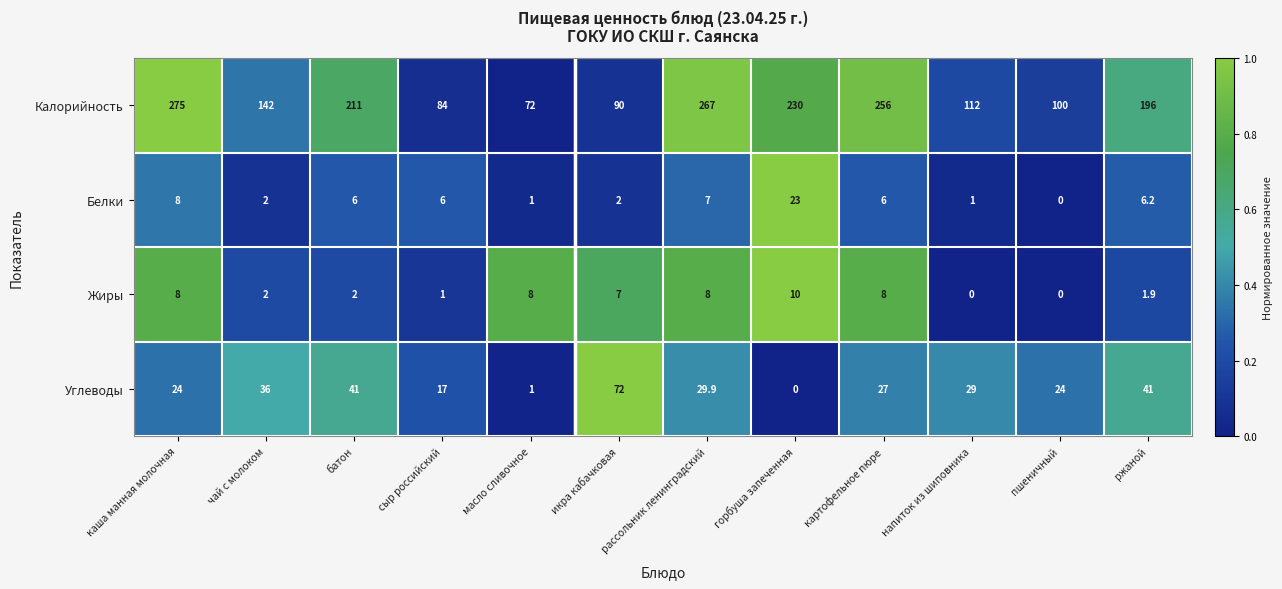

At which category is the sum across all series the highest?

каша манная молочная